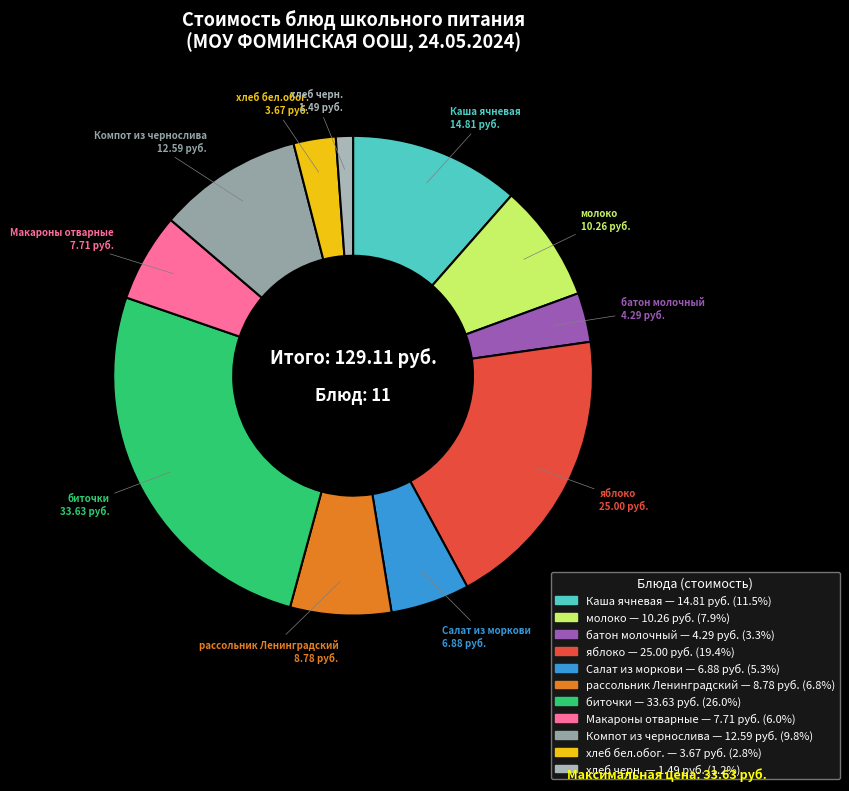

Approximately how many times larger is the value at батон молочный compared to Салат из моркови?

0.6